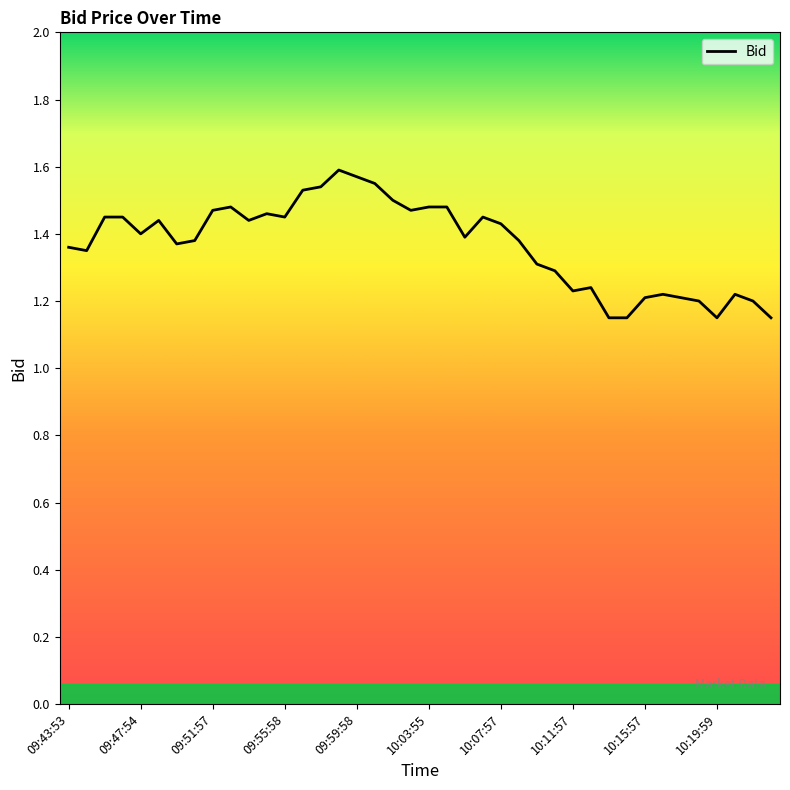

Does the chart have visible grid lines?

No